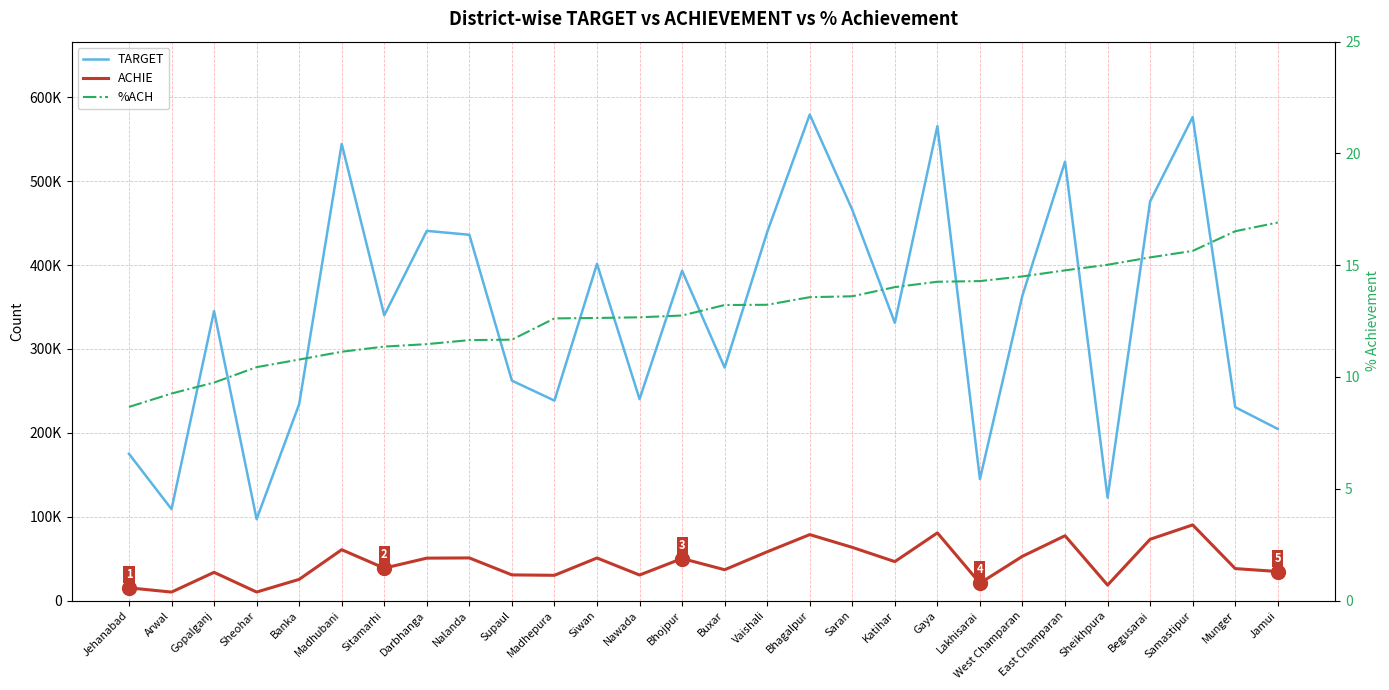

At which category is the sum across all series the highest?

Samastipur